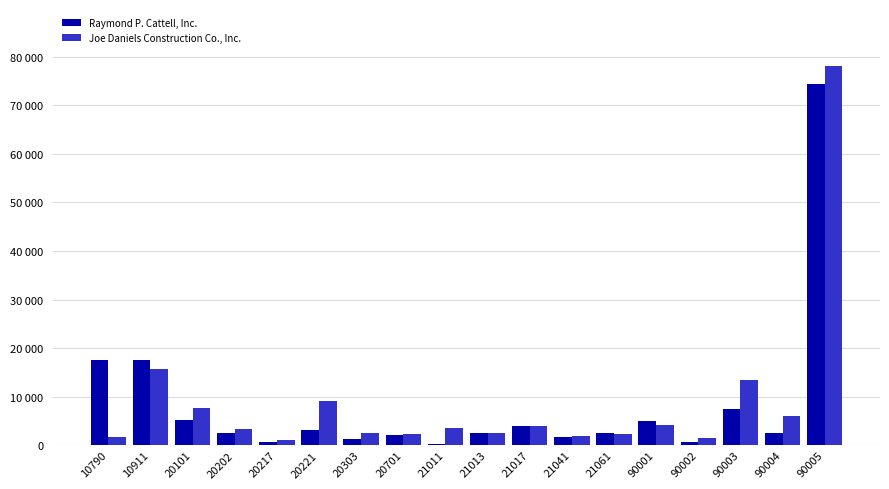

Which category has the lowest value in the Raymond P. Cattell, Inc. series?

21011